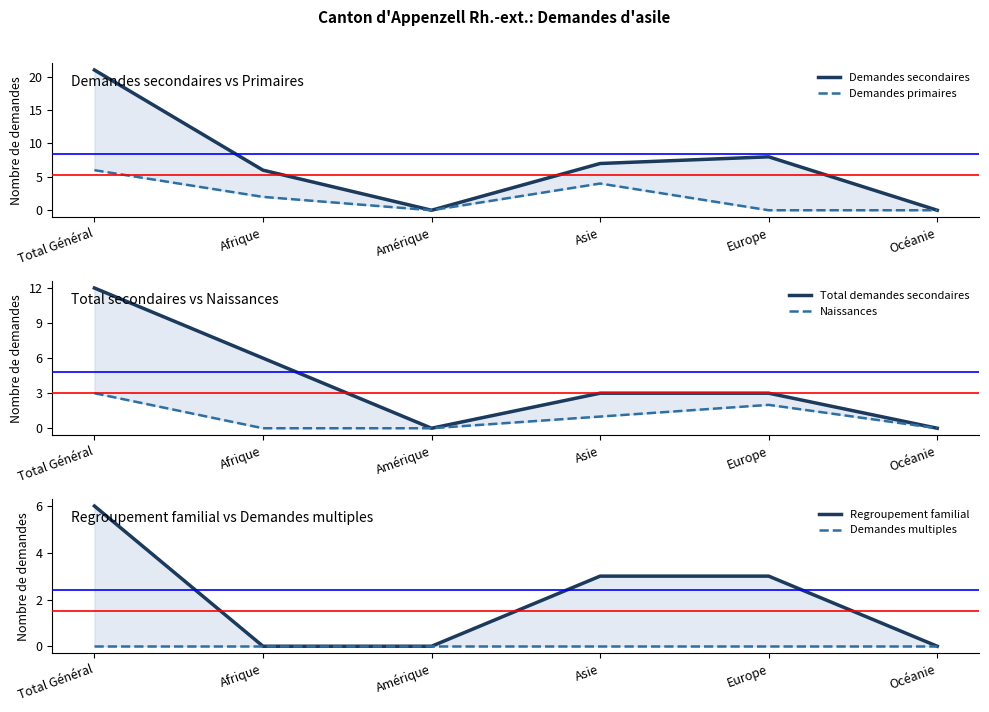

The value of Naissances at Afrique is 1. True or false?

False